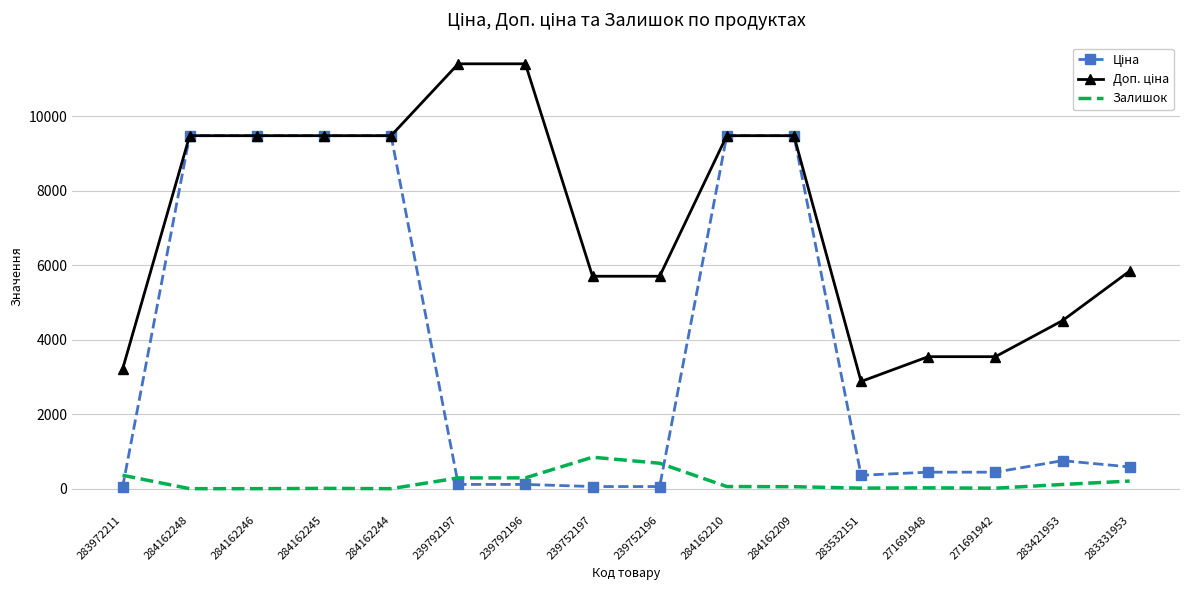

The Залишок series shows 204.0 at 283331953. True or false?

True